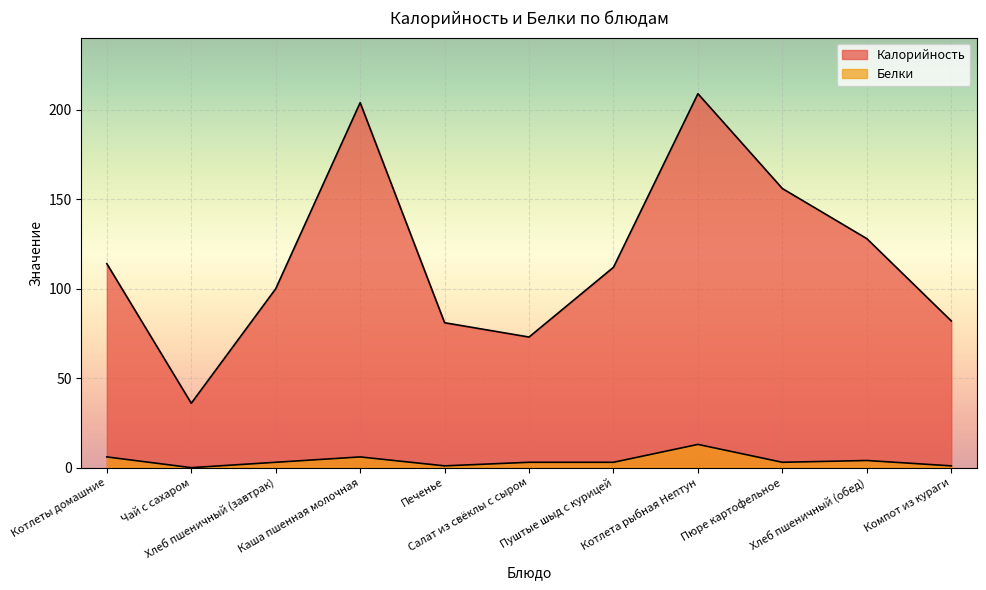

At which label is Калорийность closest to 122?

Хлеб пшеничный (обед)